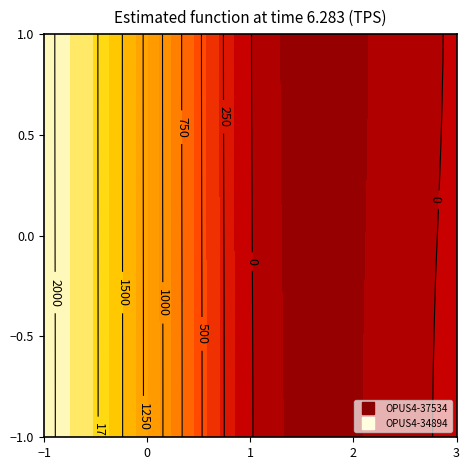

Rank the series at Erscheinungsjahr from highest to lowest value.

OPUS4-37534, OPUS4-34894